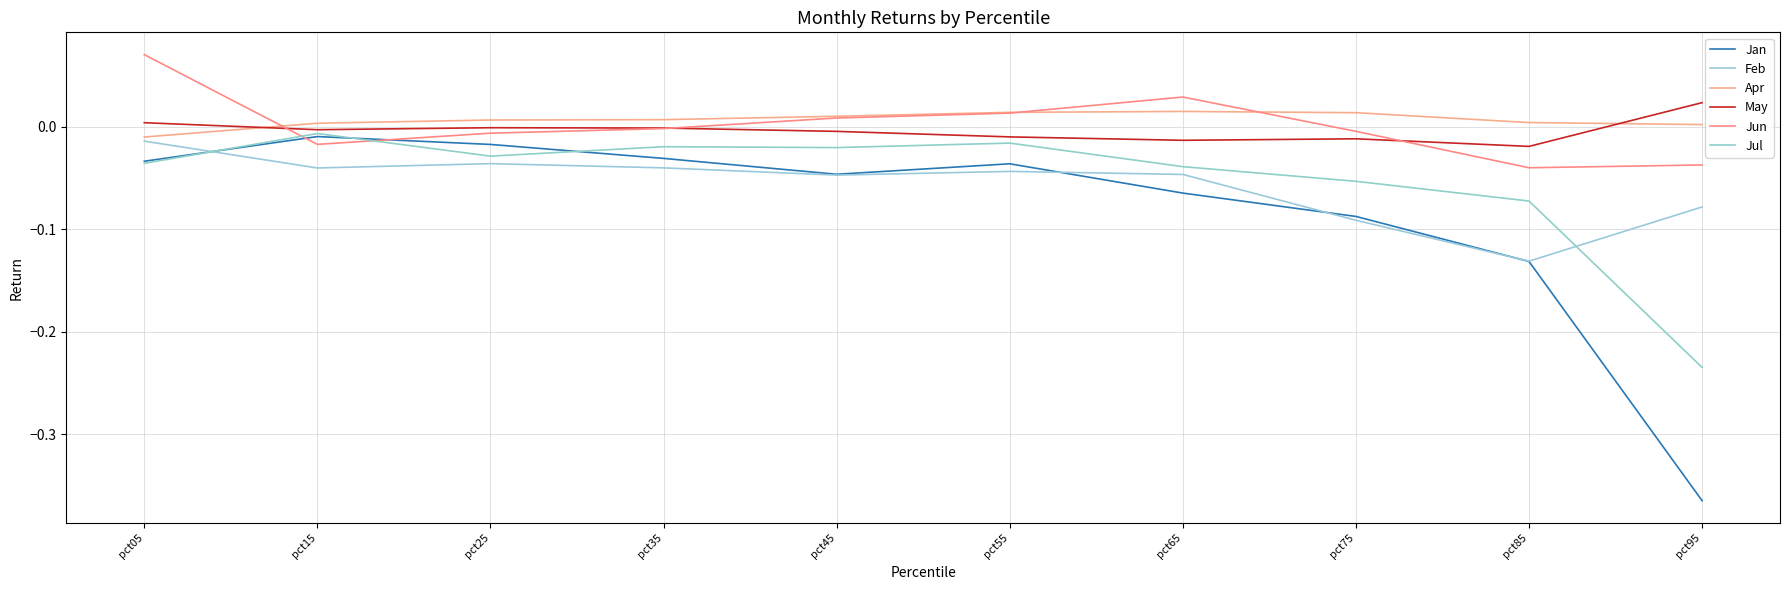

How many lines are shown in the chart?

6